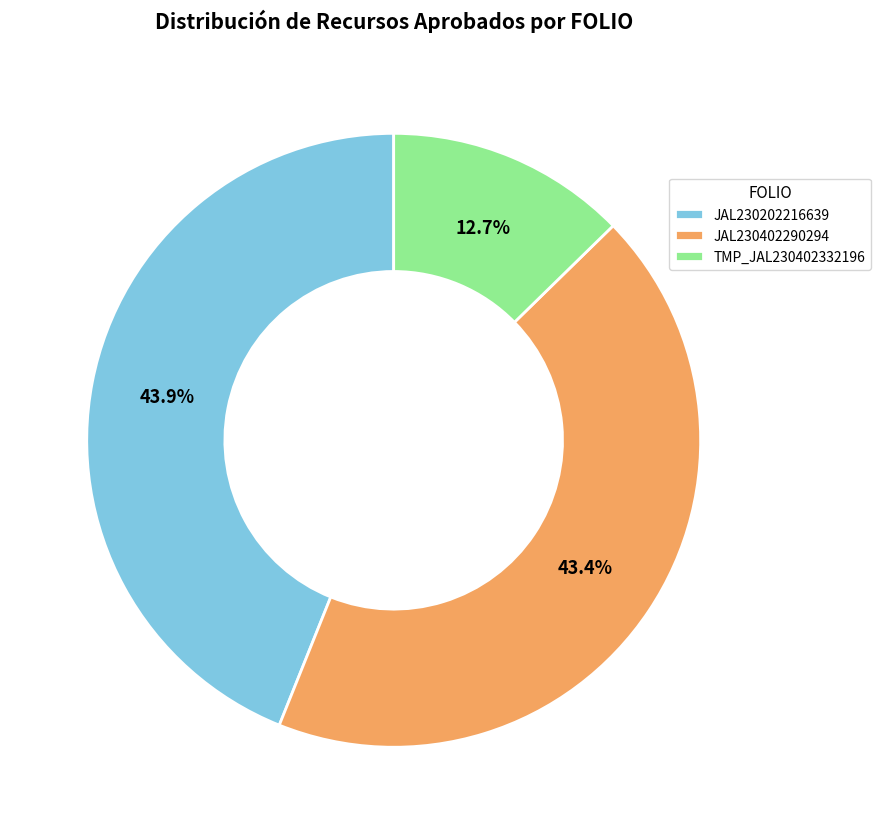

To the nearest percent, what is the combined percentage of TMP_JAL230402332196 and JAL230202216639?

57%